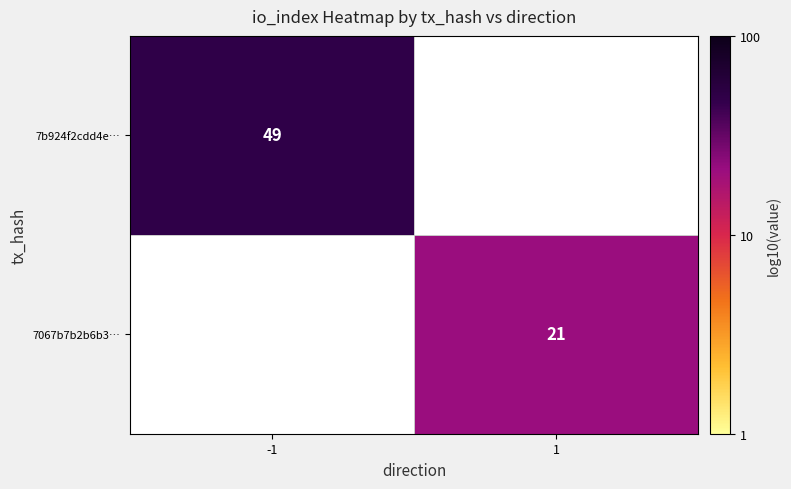

Which series has the largest range (max minus min)?

7b924f2cdd4e…